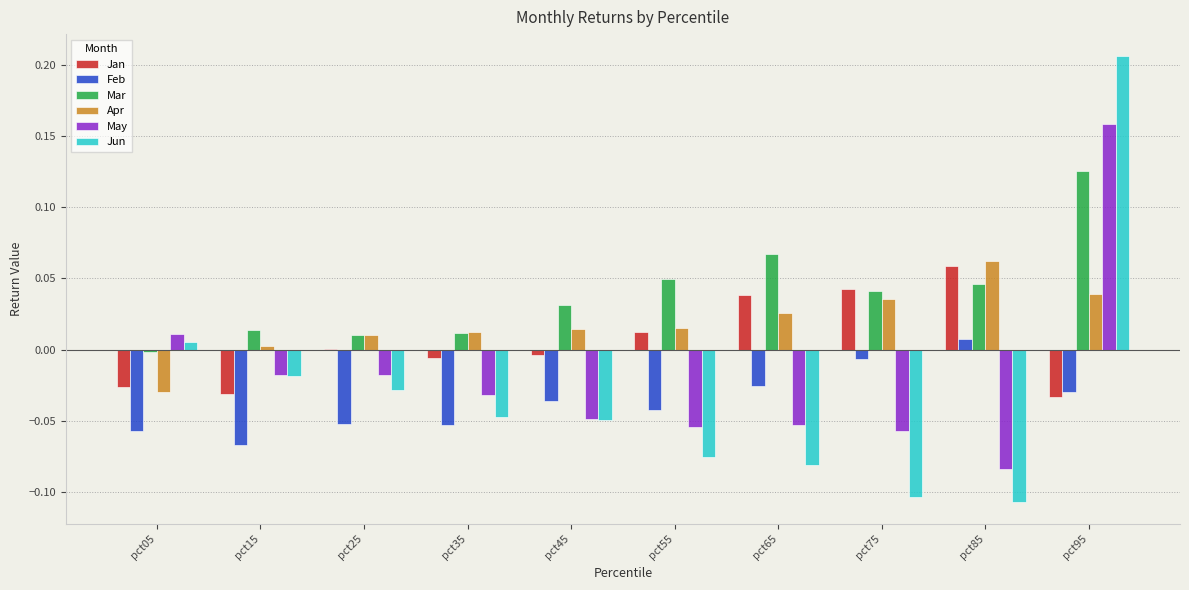

Does the chart contain stacked bars?

No